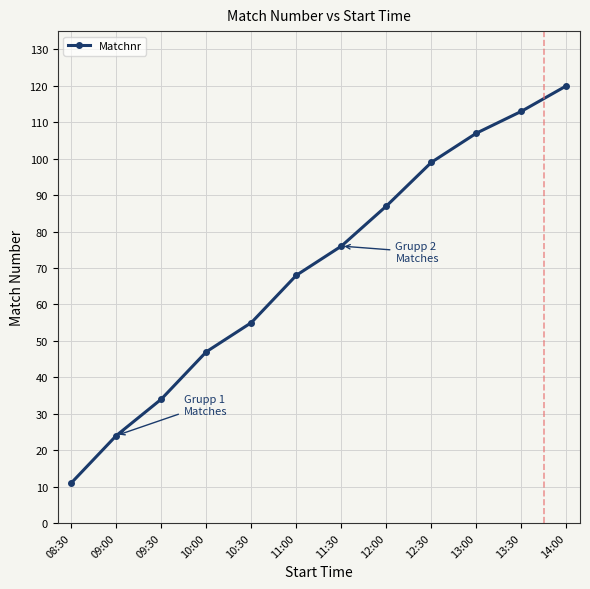

List the labels in order of value, largest first.

14:00, 13:30, 13:00, 12:30, 12:00, 11:30, 11:00, 10:30, 10:00, 09:30, 09:00, 08:30